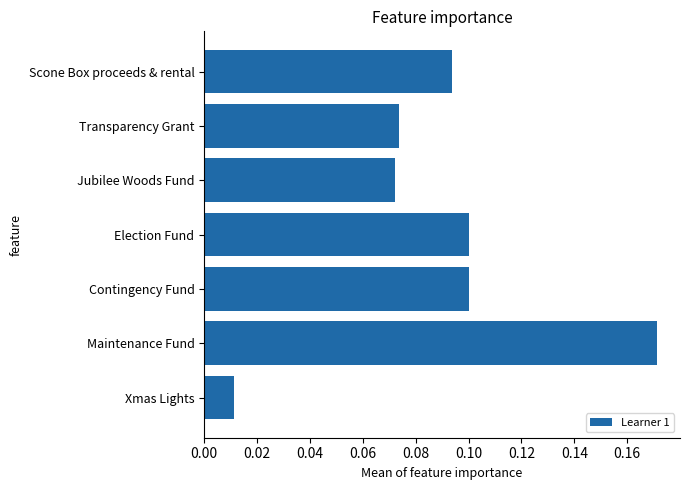

Does the chart contain any negative values?

No